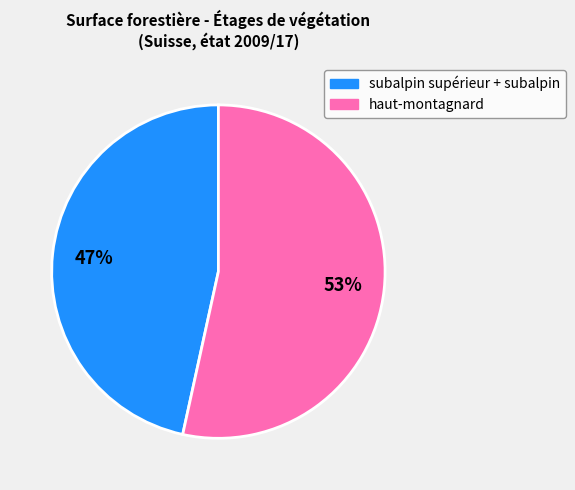

Is there a majority slice in this chart?

Yes